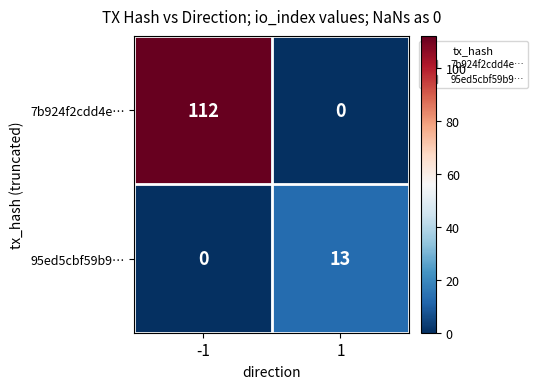

Which series has the largest total across all categories?

7b924f2cdd4e…